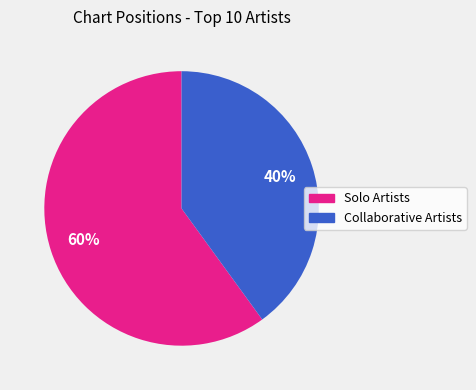

Is there any slice that represents more than half of the pie?

Yes